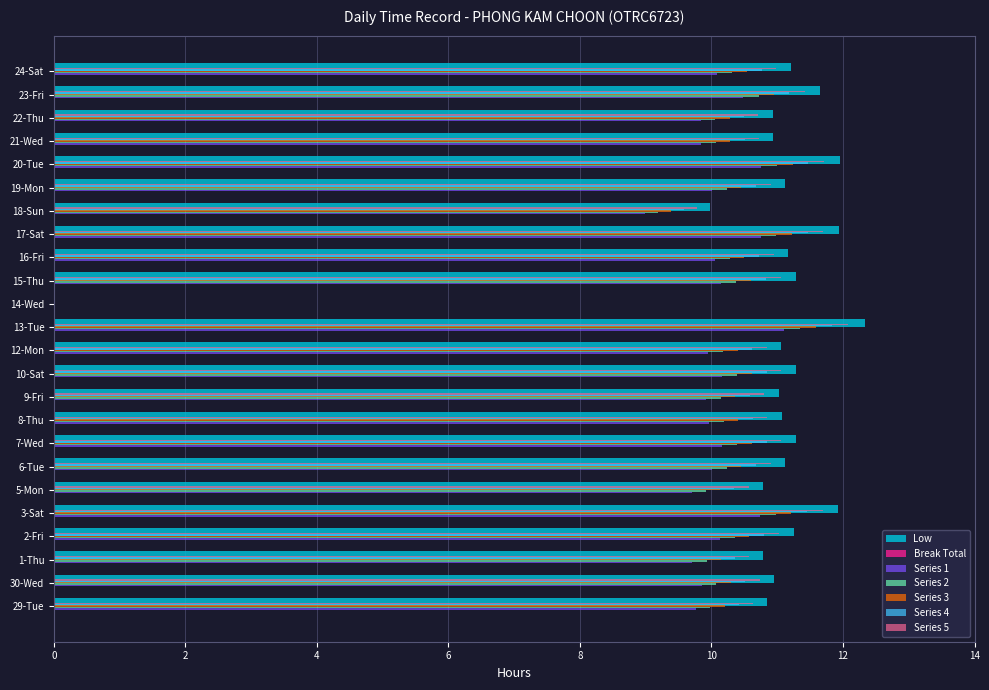

At which label does Series 3 reach its peak?

13-Tue